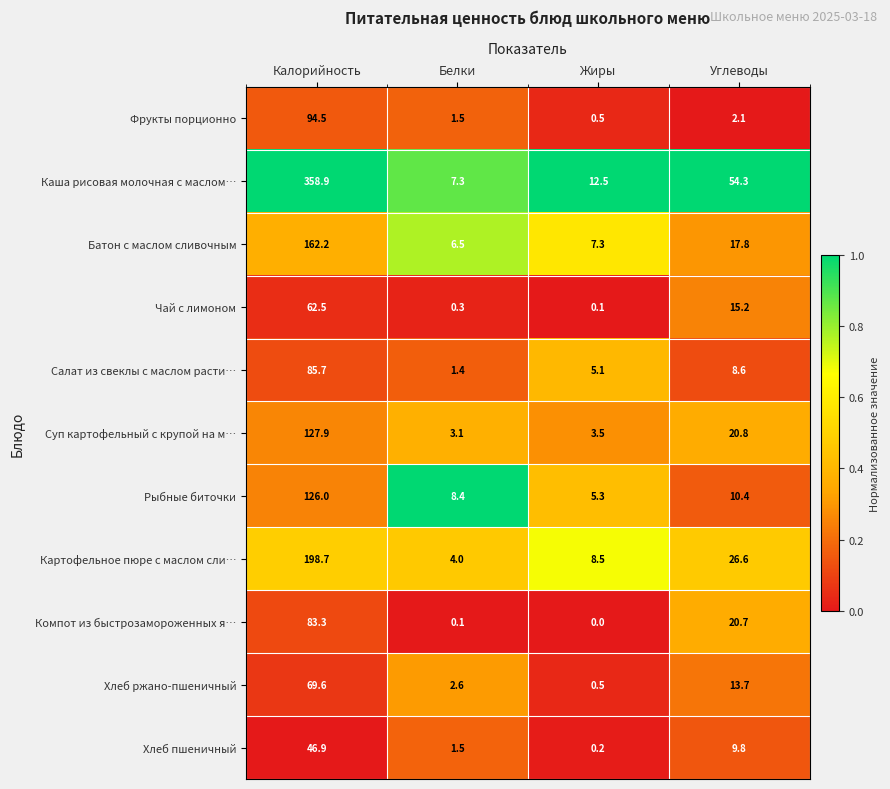

Which category has the lowest value in the Рыбные биточки series?

Жиры